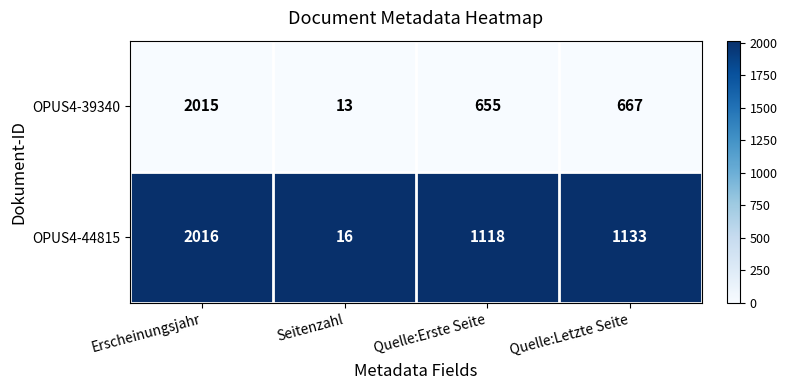

Which series changed the most between Seitenzahl and Quelle:Erste Seite?

OPUS4-44815